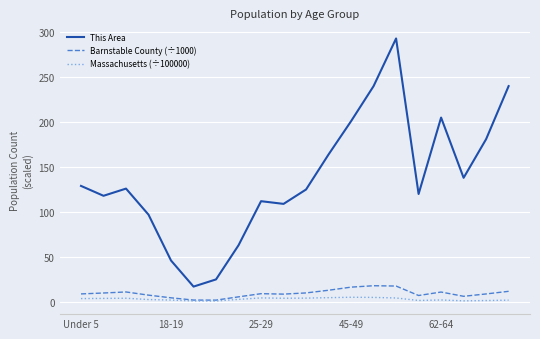

Which series has the largest total across all categories?

This Area